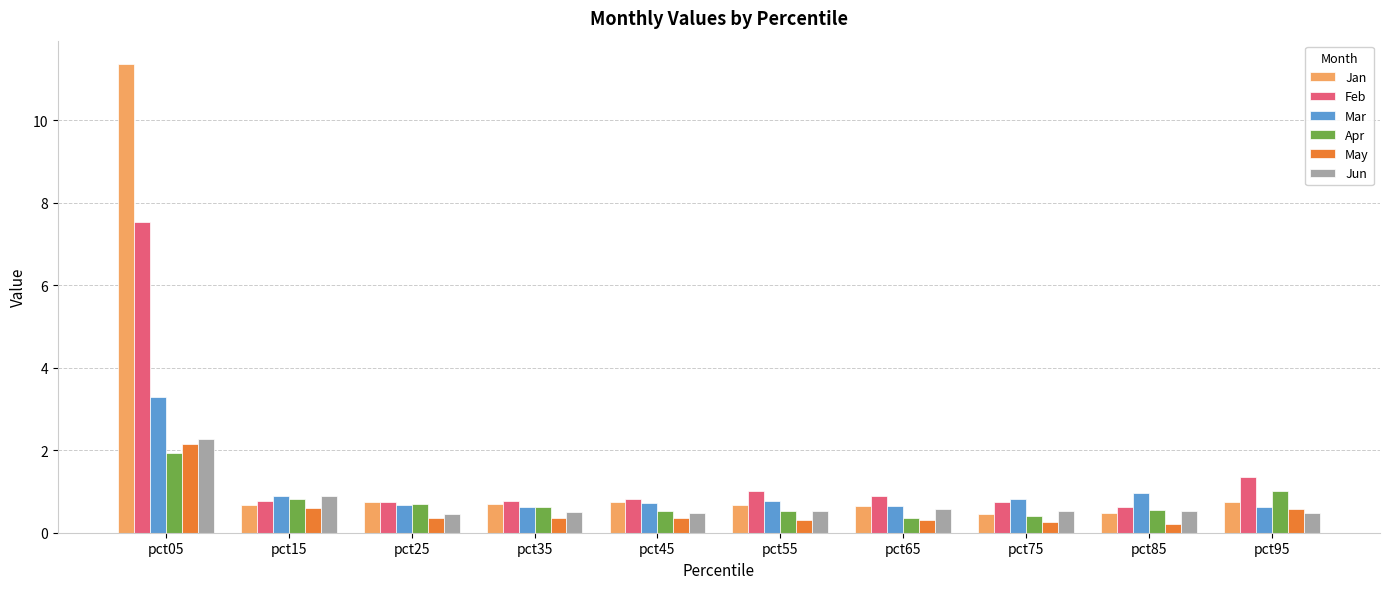

Which category has the lowest value in the Feb series?

pct85